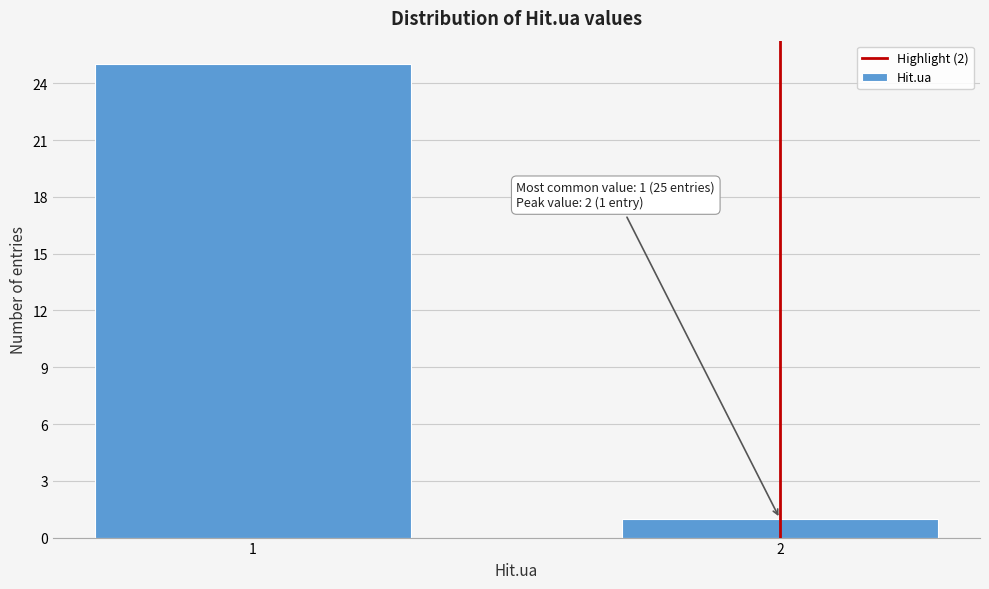

Reading left to right, what are all the values shown in this chart?

25	1